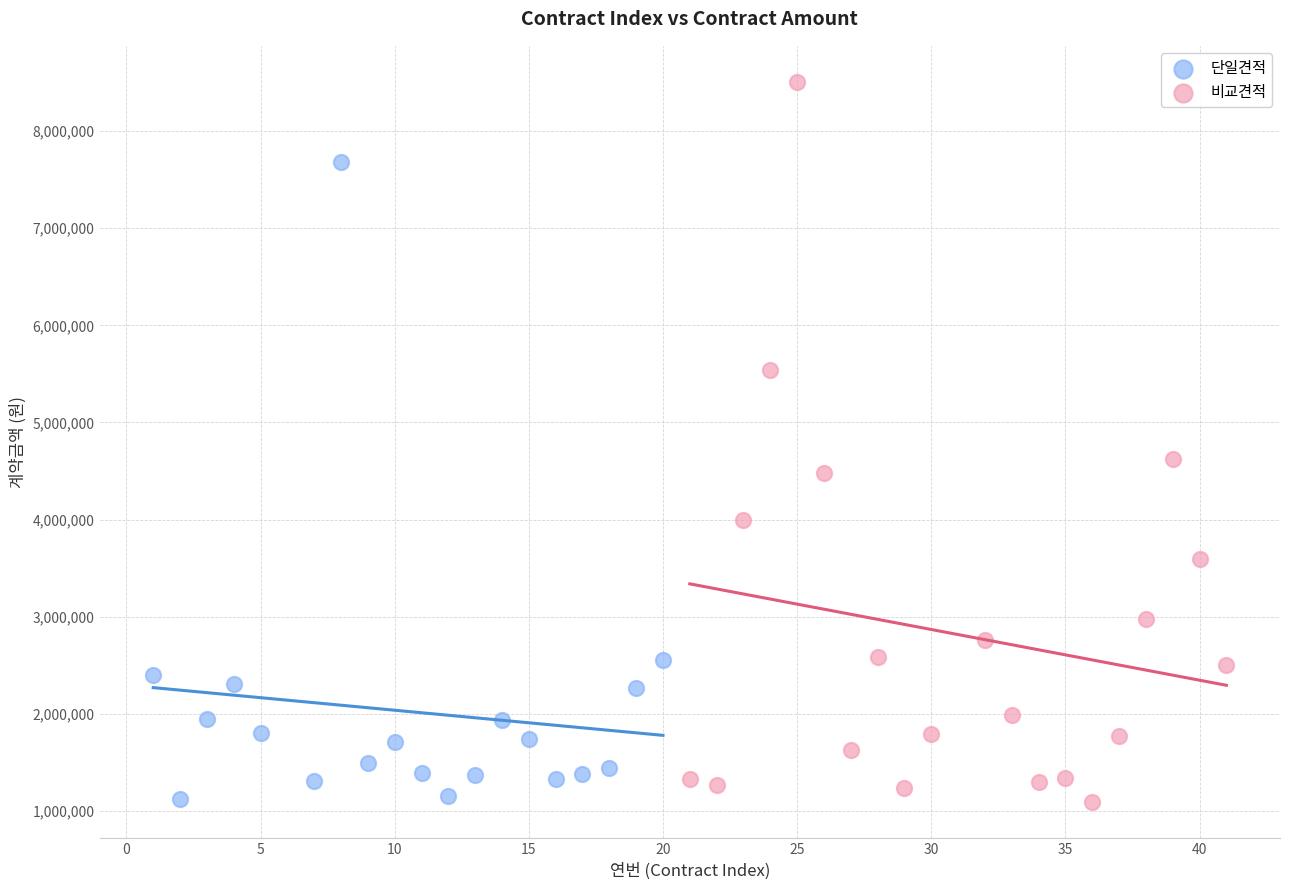

What are all the series names shown in the legend?

단일견적, 비교견적